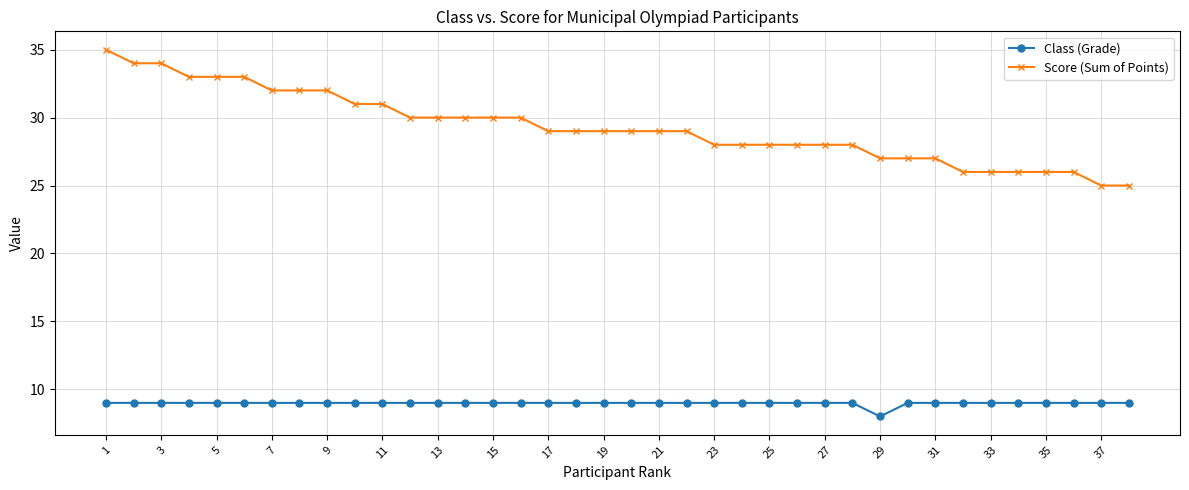

True or false: Class (Grade) and Score (Sum of Points) intersect in this chart.

False